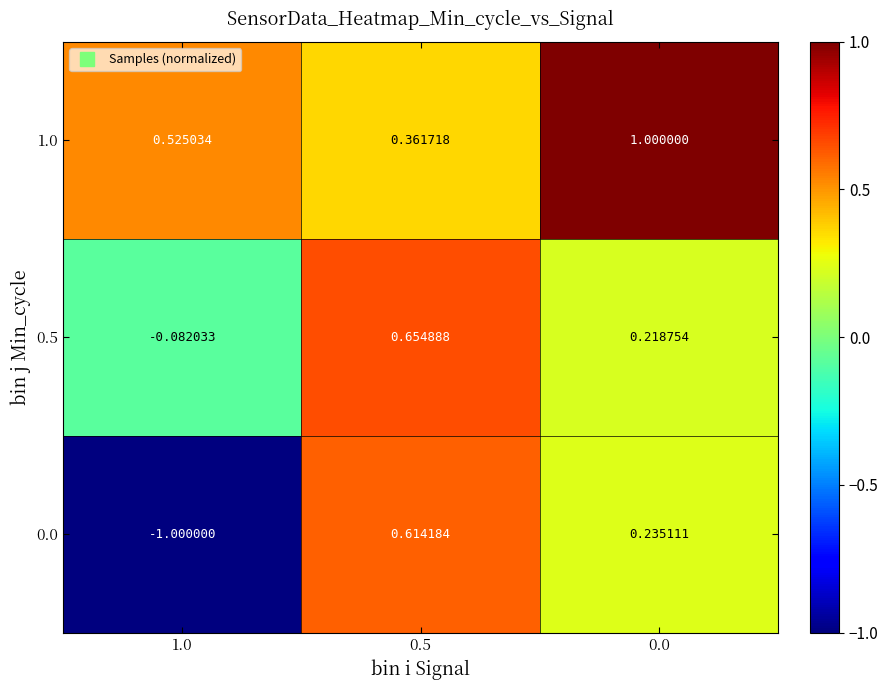

How many values in 0.5 are above zero?

2